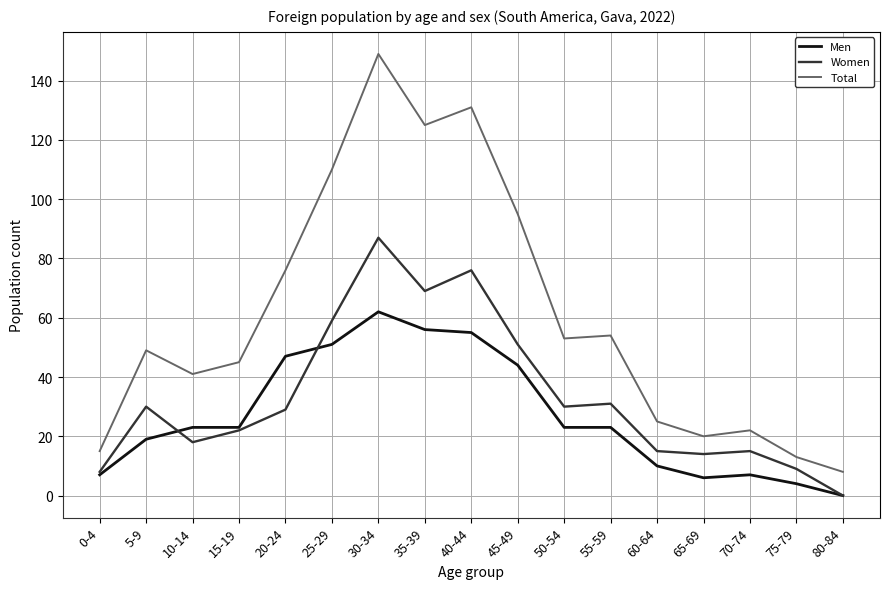

What is the difference between the maximum and minimum values in the Total series?

141